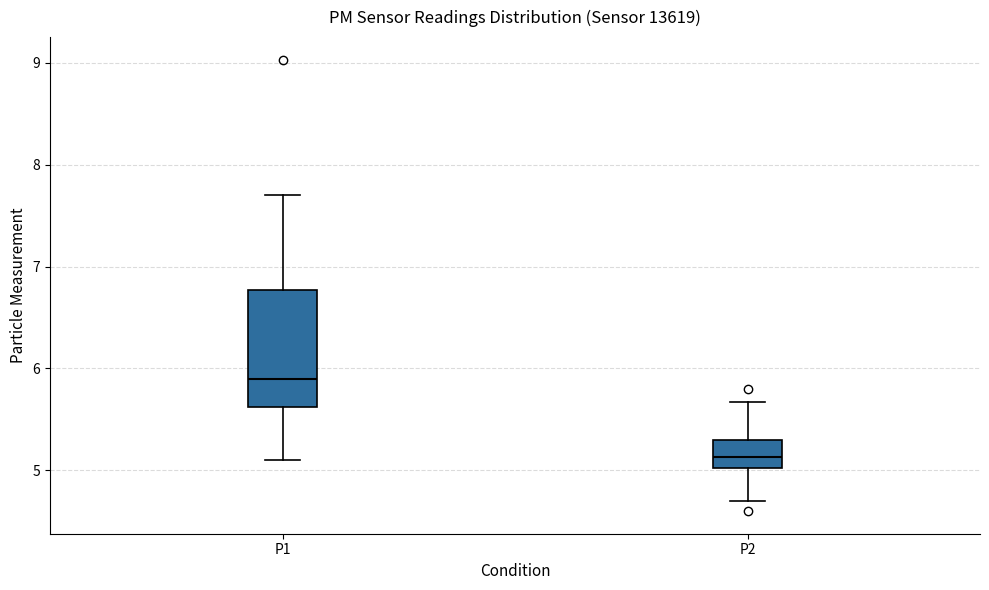

Reading left to right, transcribe this box plot: for each box, give where its median line is, the range the box spans, and where its two whiskers end, as read against the y-axis. The values are not printed on the chart, so give them approximately, as read against the axis.

P1: median 5.9, box 5.6 to 6.8, whiskers 5.1 to 7.7
P2: median 5.1, box 5.0 to 5.3, whiskers 4.7 to 5.7